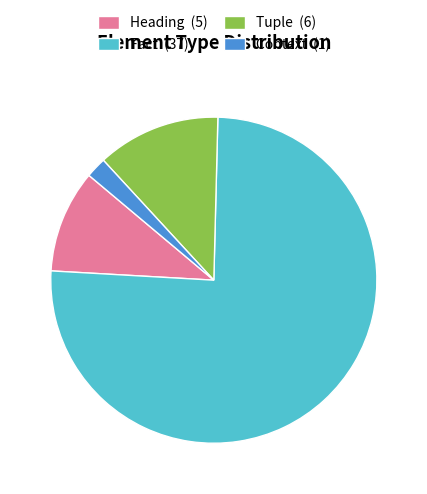

What is the ratio of the value at Heading (5) to the value at Context (1)?

5.0